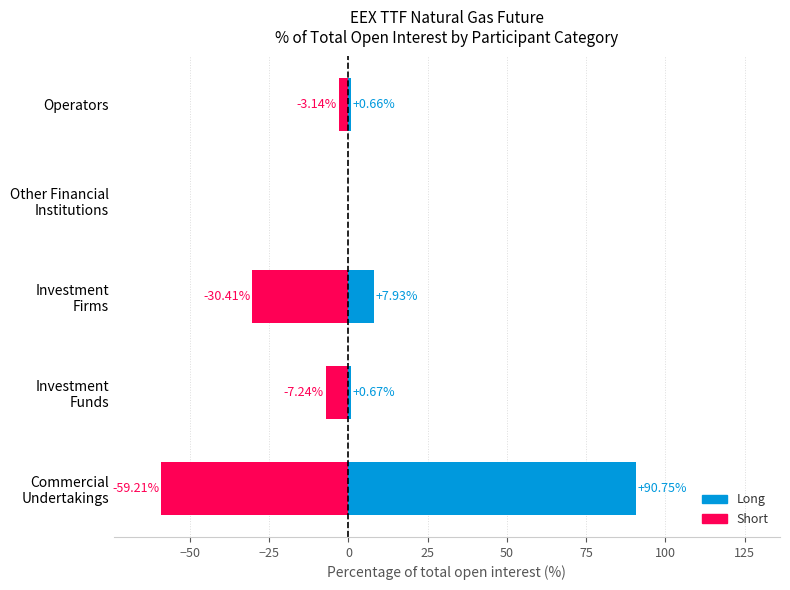

Which series has the largest total across all categories?

Long